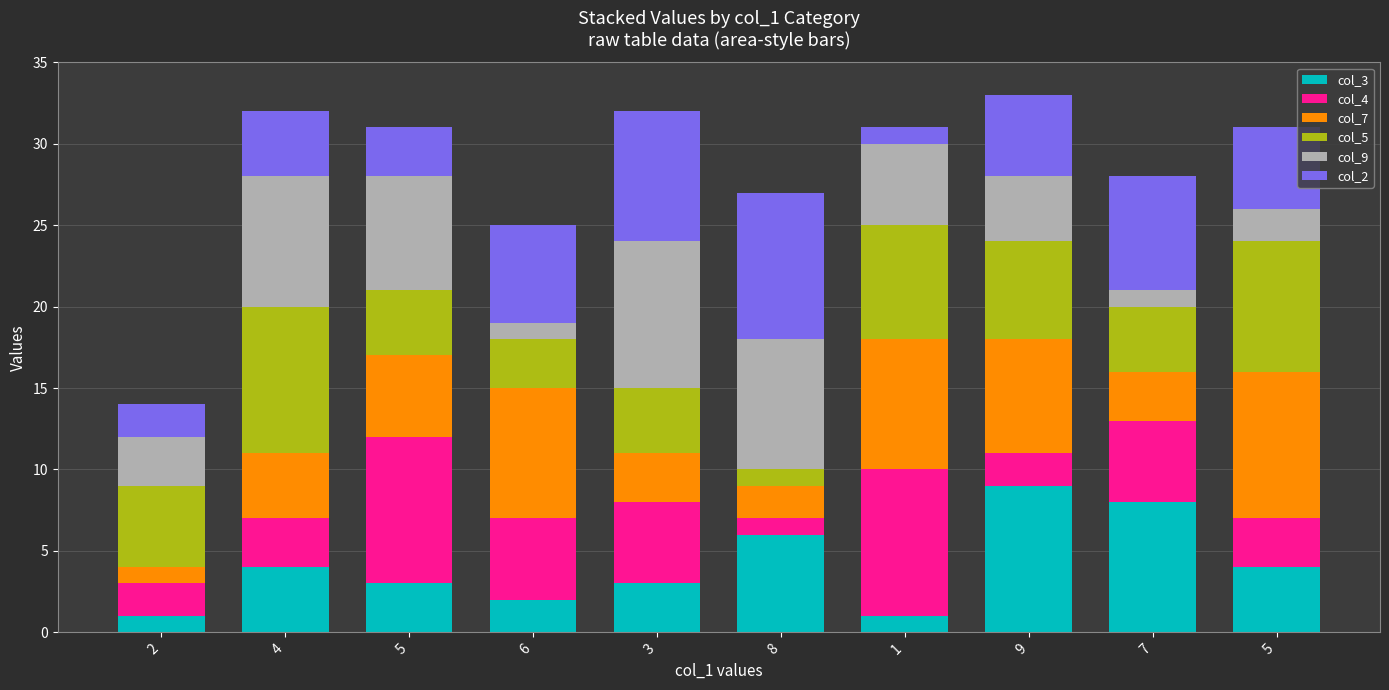

Which series has the largest range (max minus min)?

col_3